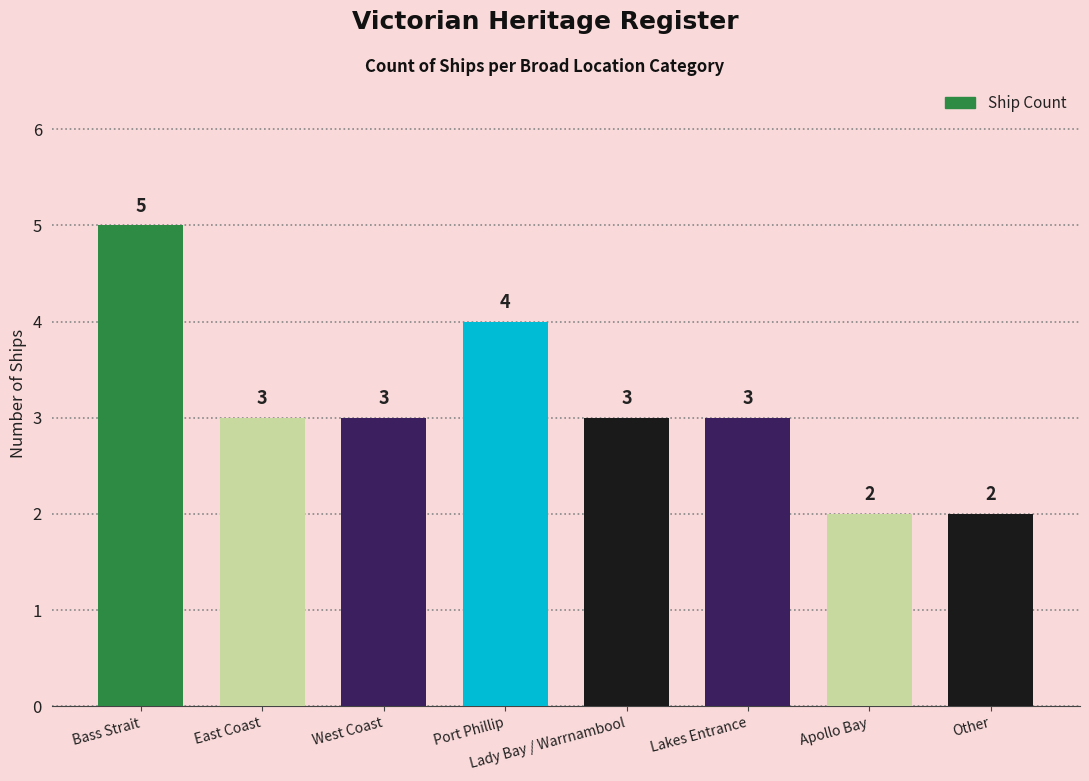

How many categories are shown in the chart?

8